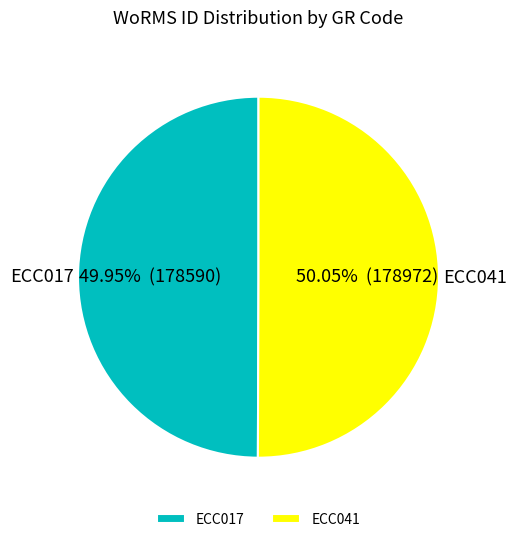

How many slices are in this pie chart?

2